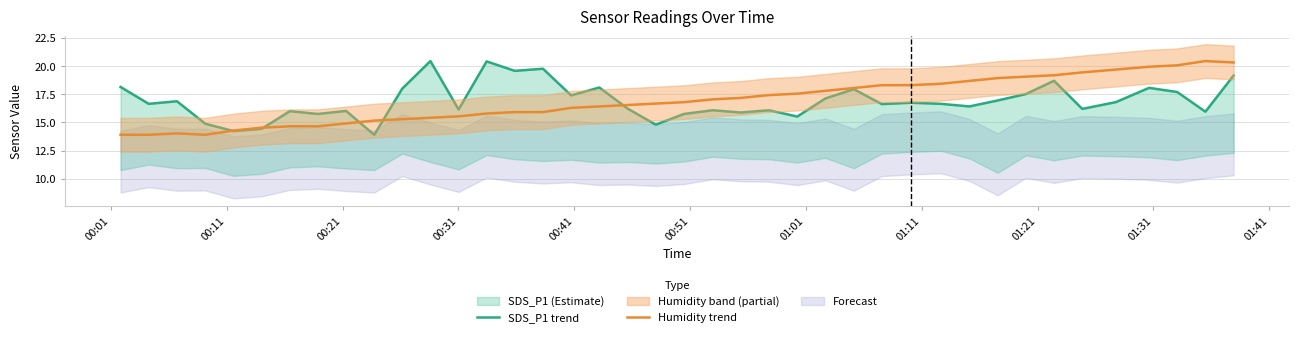

How many data points in SDS_P1 trend are above 16?

29